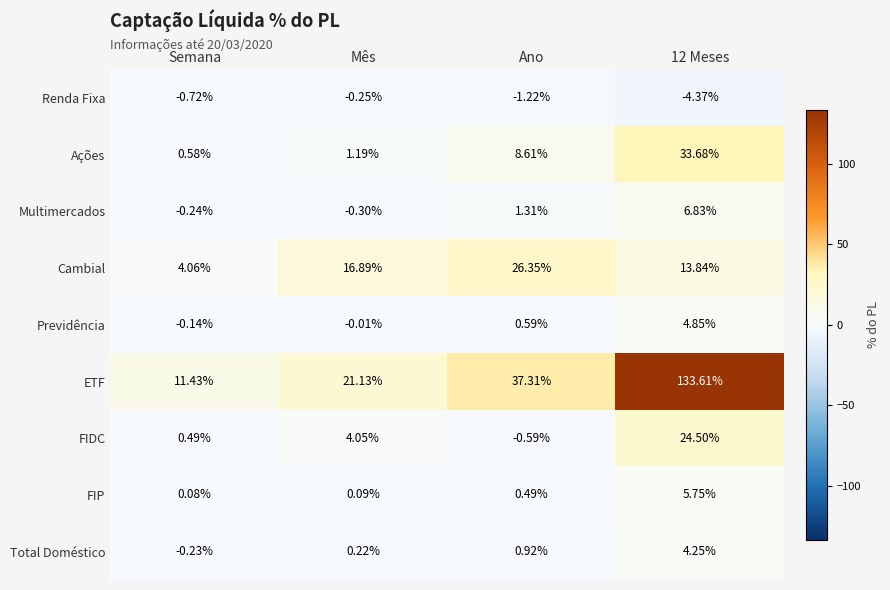

At which label does Total Doméstico first exceed 0?

Mês